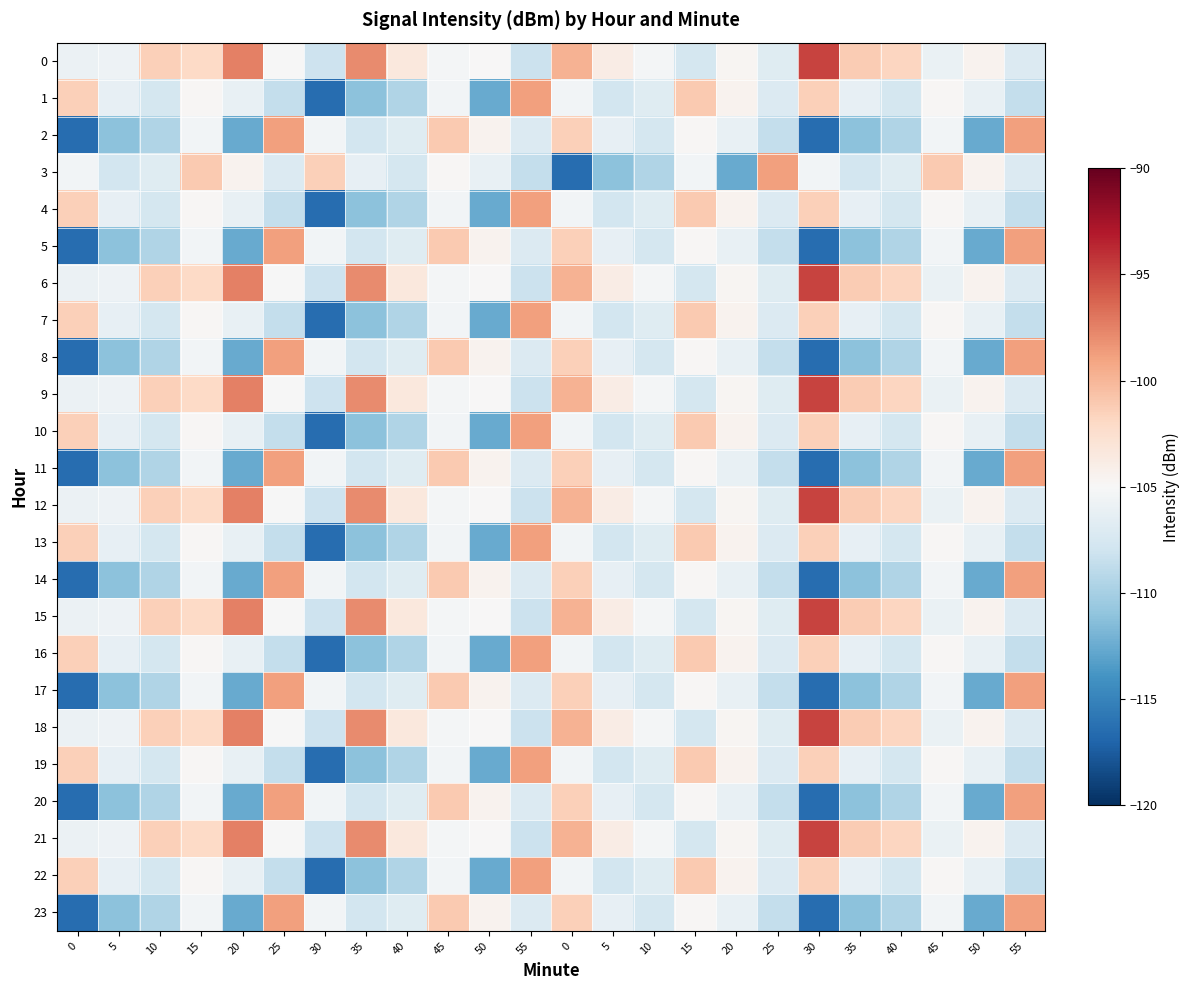

What is the maximum value shown in the chart?

-94.9